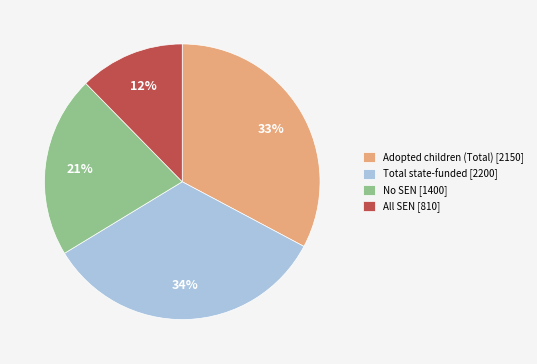

Rank the categories by value from highest to lowest.

Total state-funded [2200], Adopted children (Total) [2150], No SEN [1400], All SEN [810]